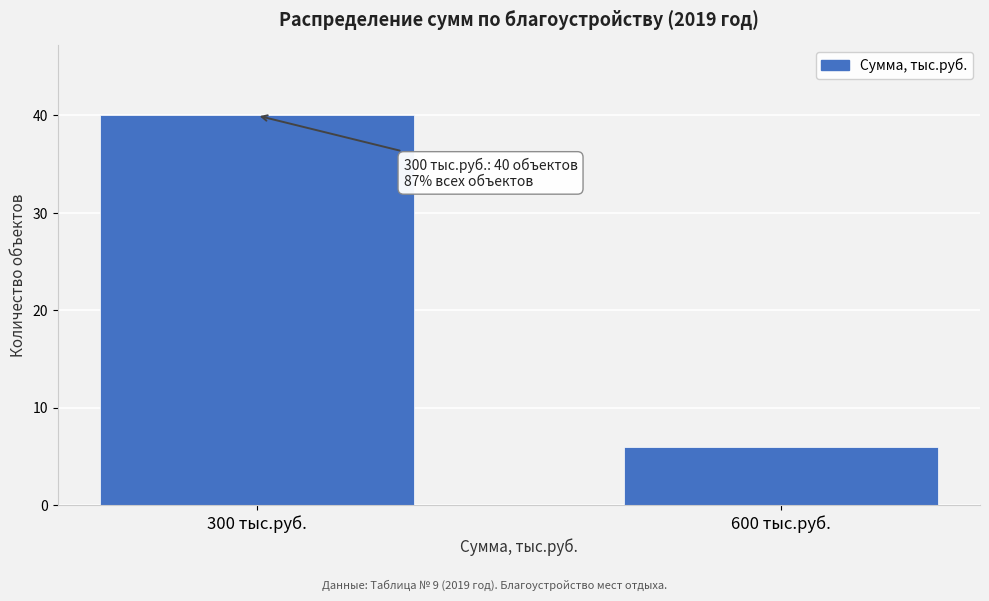

Reading left to right, transcribe all the data shown in this chart.

300 тыс.руб.=40	600 тыс.руб.=6